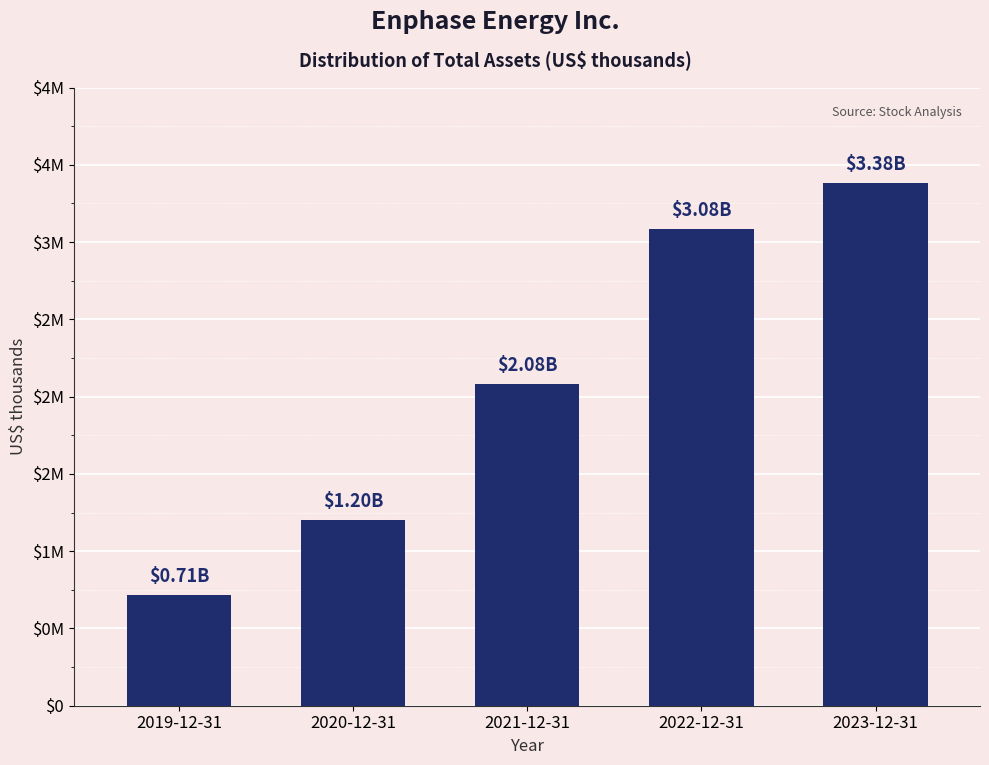

Does the chart contain any negative values?

No